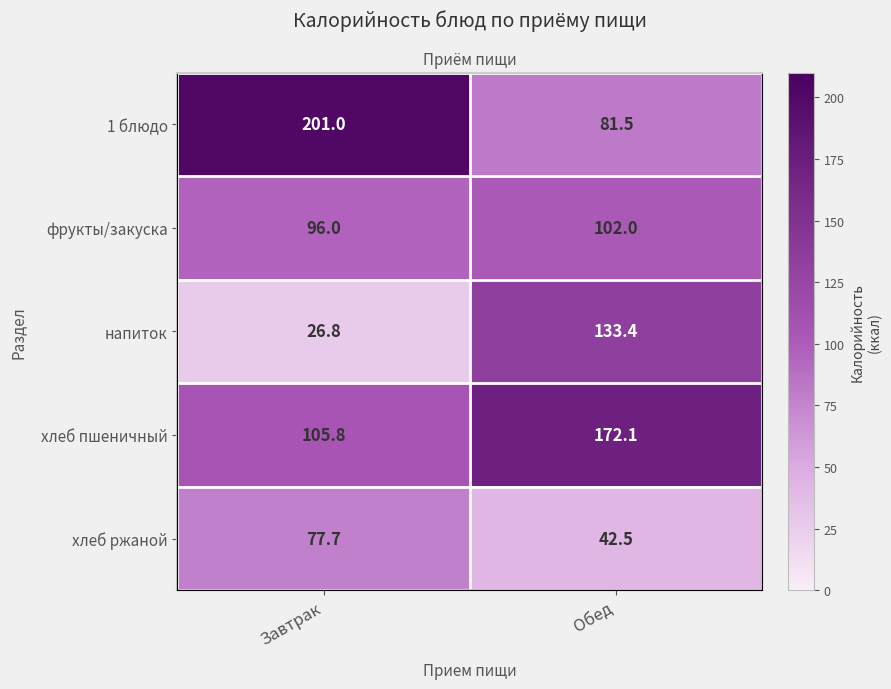

What is the sum of the хлеб пшеничный values at Завтрак and Обед?

277.9